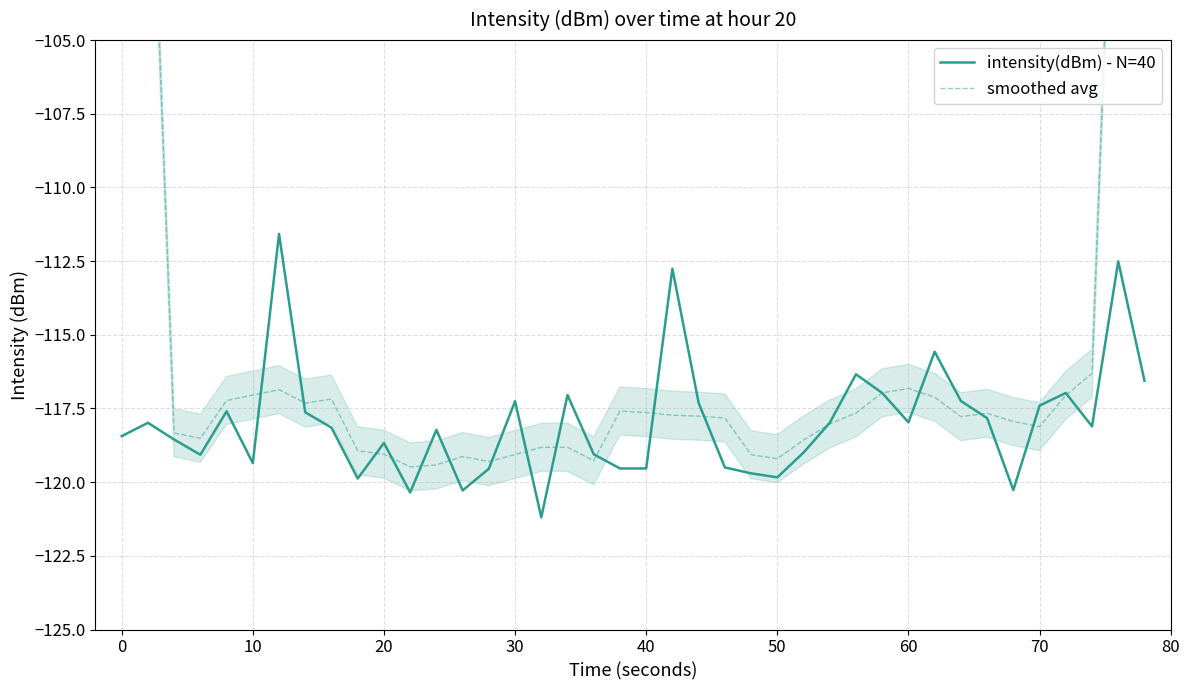

What is the average value of the intensity(dBm) - N=40 series?

-118.0